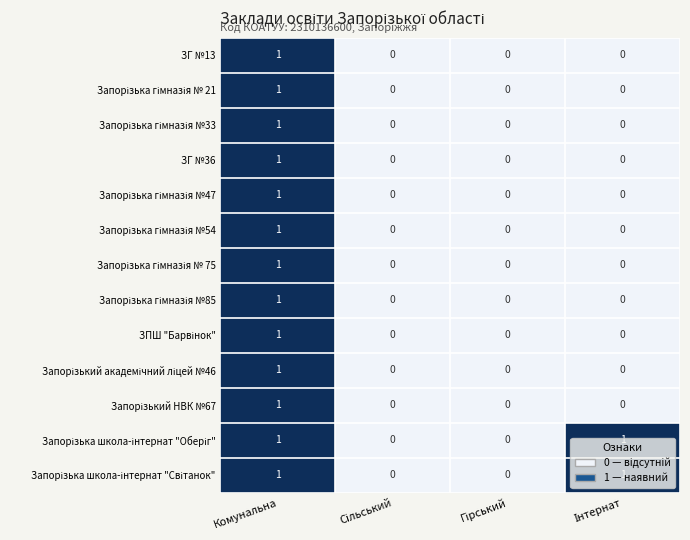

Count the number of categories in the chart.

4